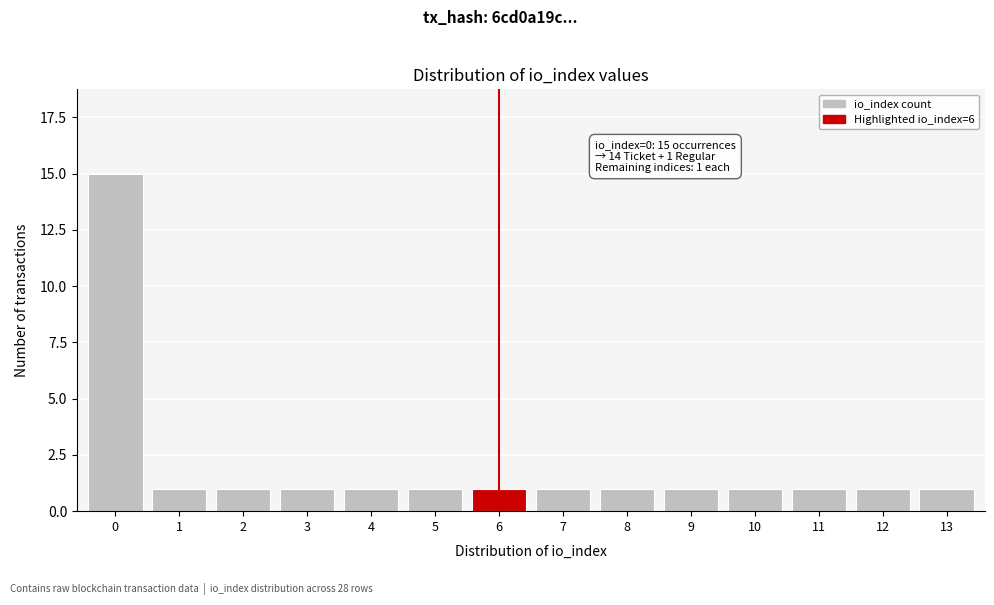

Reading left to right, list all the values displayed in this chart.

0=15	1=1	2=1	3=1	4=1	5=1	6=1	7=1	8=1	9=1	10=1	11=1	12=1	13=1